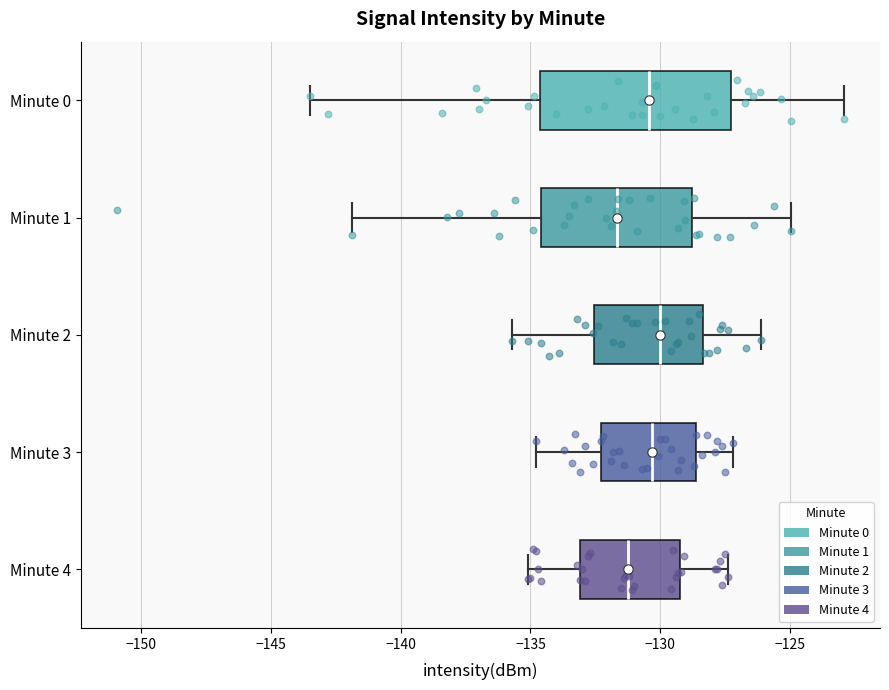

Where is the left edge of the box for Minute 0 on the x-axis? The values are not printed on the chart, so give them approximately, as read against the axis.

-134.5